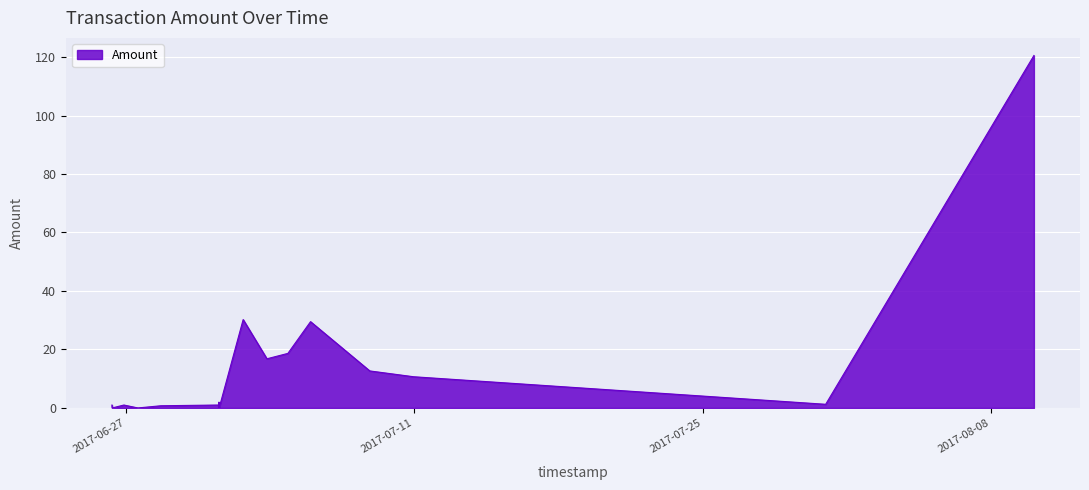

What is the maximum value shown in the chart?

120.5